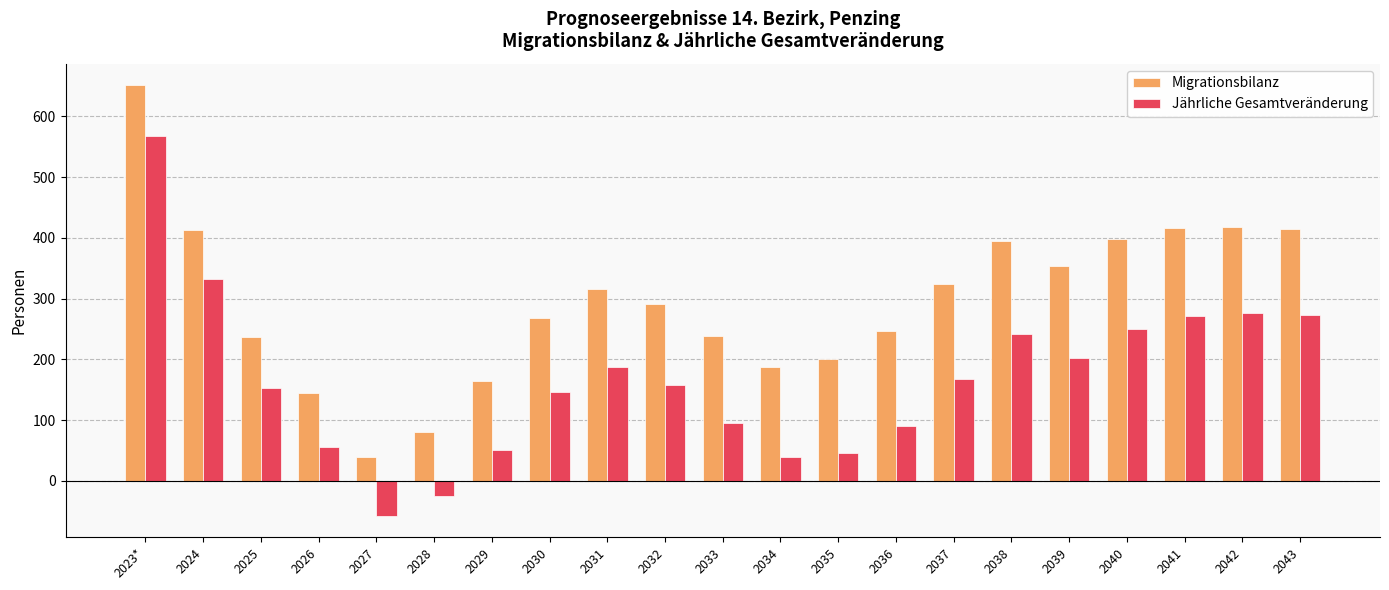

How many groups of bars are there?

21